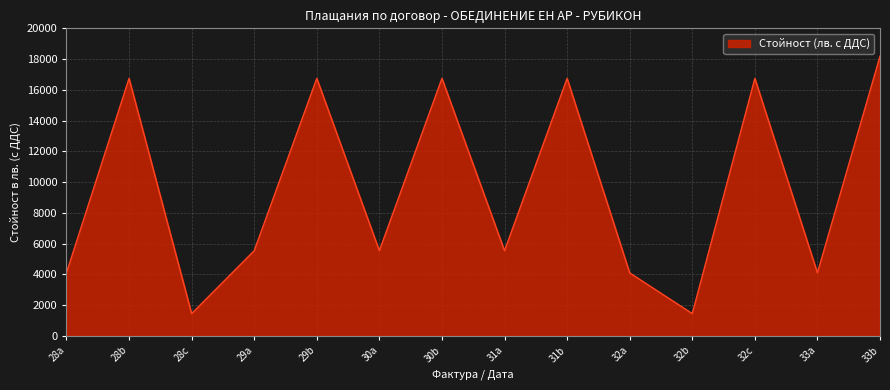

Approximately how many times larger is the value at 29b compared to 32a?

4.1